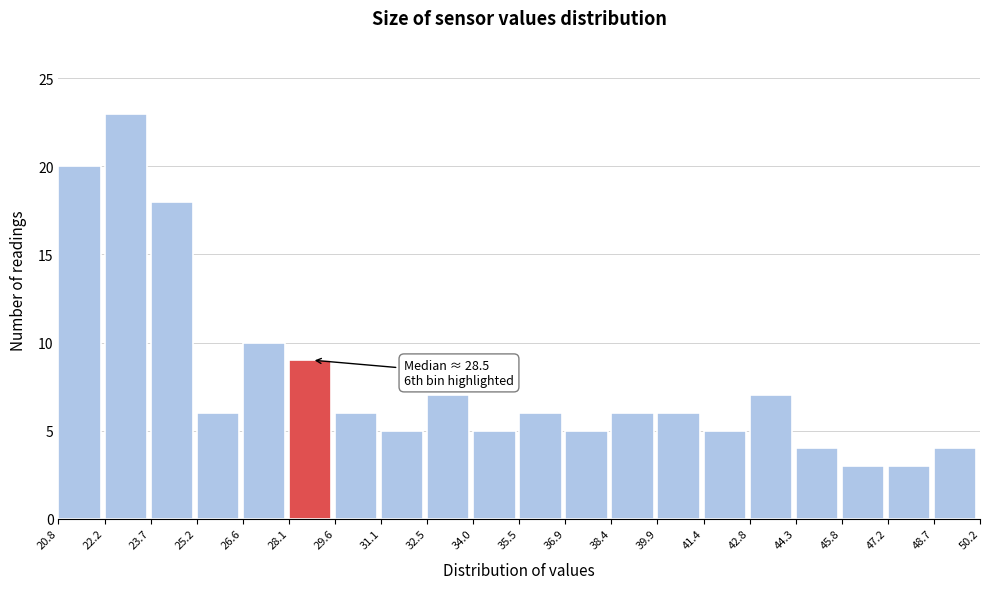

Over which range of the x-axis is the bar tallest?

22.2 to 23.7